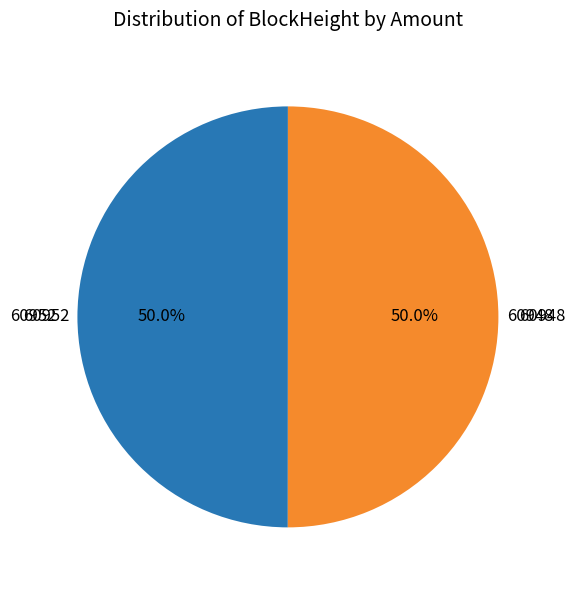

How many slices are in this pie chart?

2